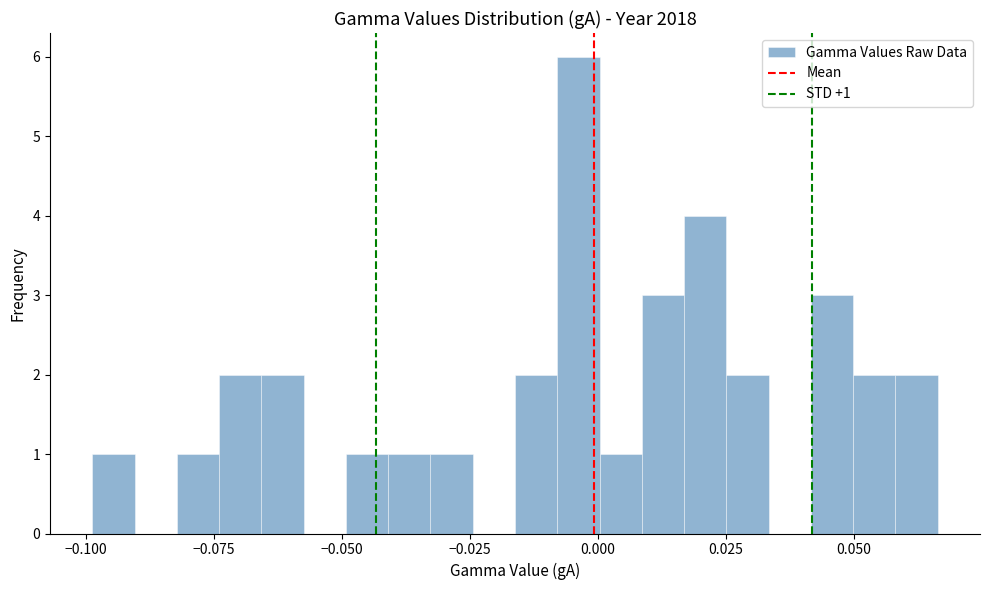

Read against the x-axis, roughly where is the centre of the tallest bar?

-0.005